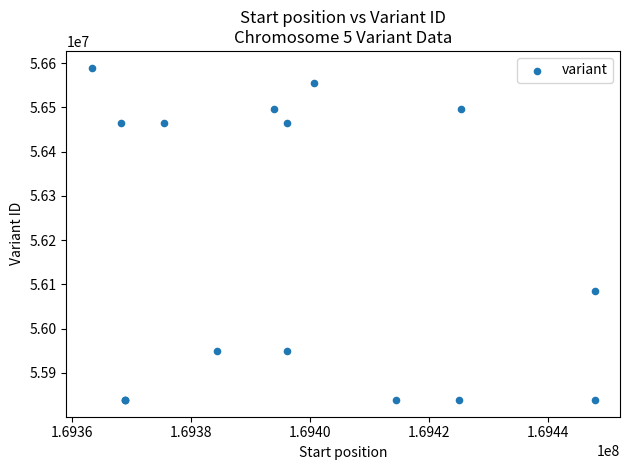

What Y value in the scatter plot is closest to 56214150?

56085308